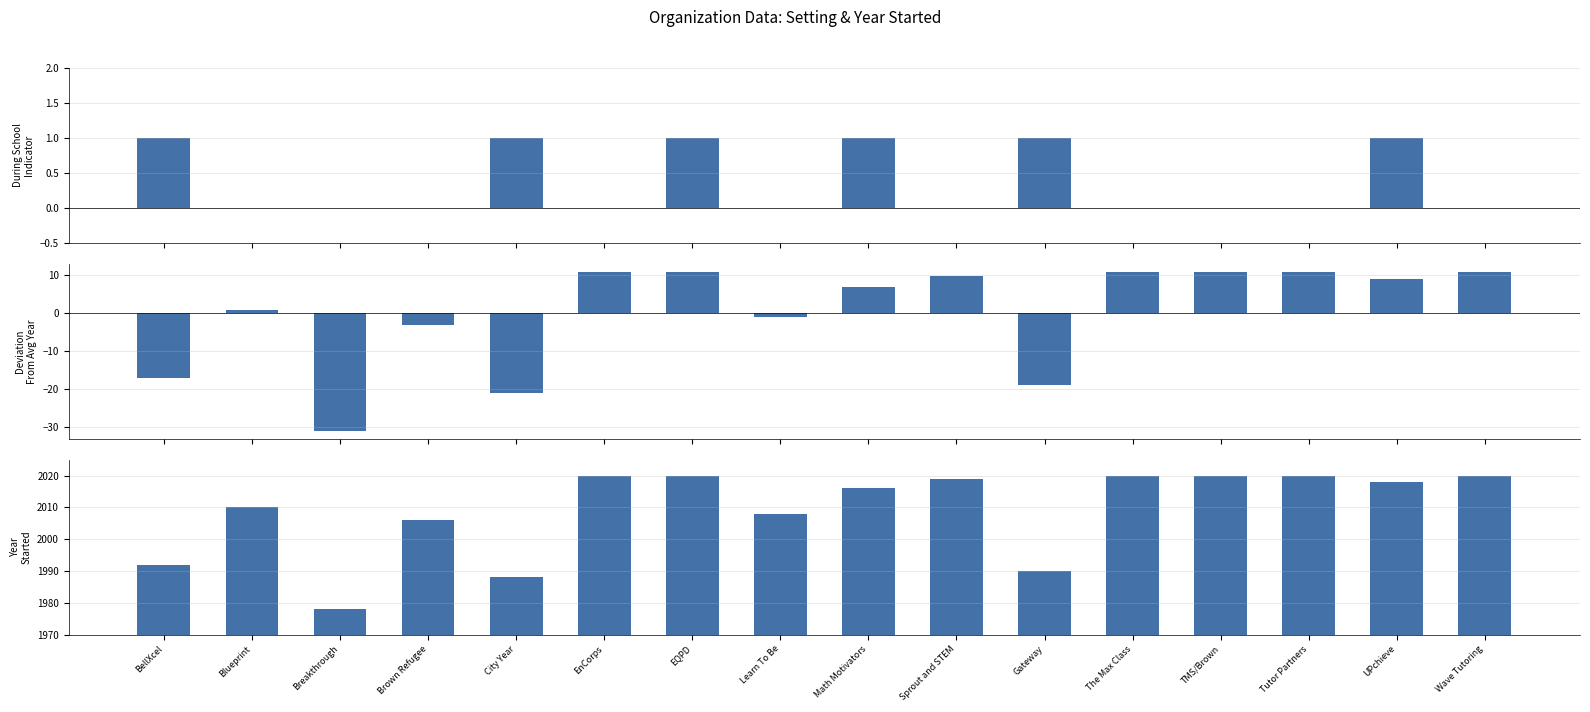

Rank the categories by During School Indicator value from lowest to highest.

Blueprint, Breakthrough, Brown Refugee, EnCorps, Learn To Be, Sprout and STEM, The Max Class, TMS/Brown, Tutor Partners, Wave Tutoring, BellXcel, City Year, EQPD, Math Motivators, Gateway, UPchieve